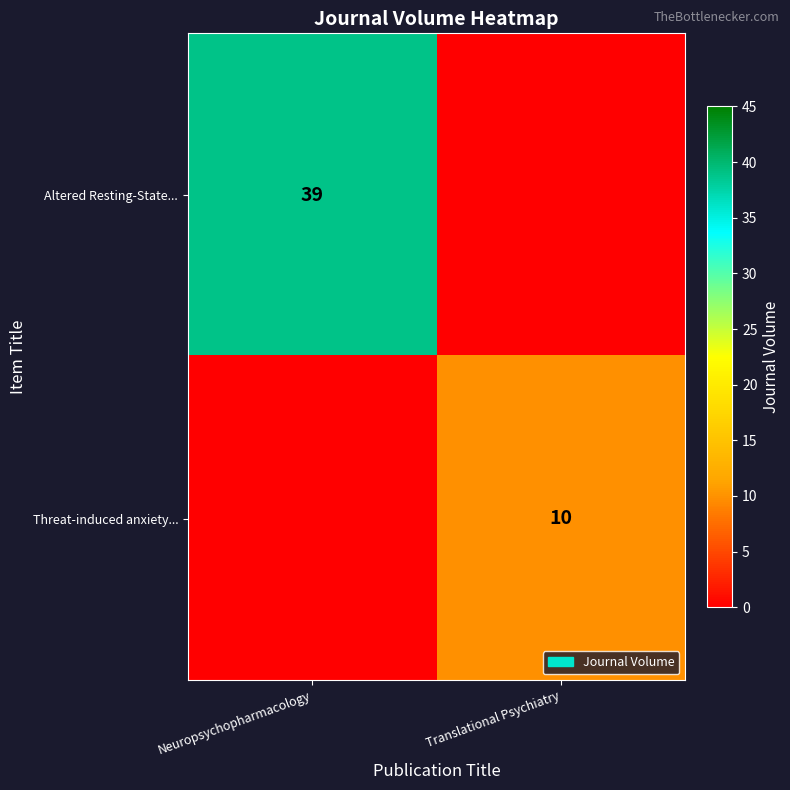

Is it true that Altered Resting-State... equals 26 at Neuropsychopharmacology?

False